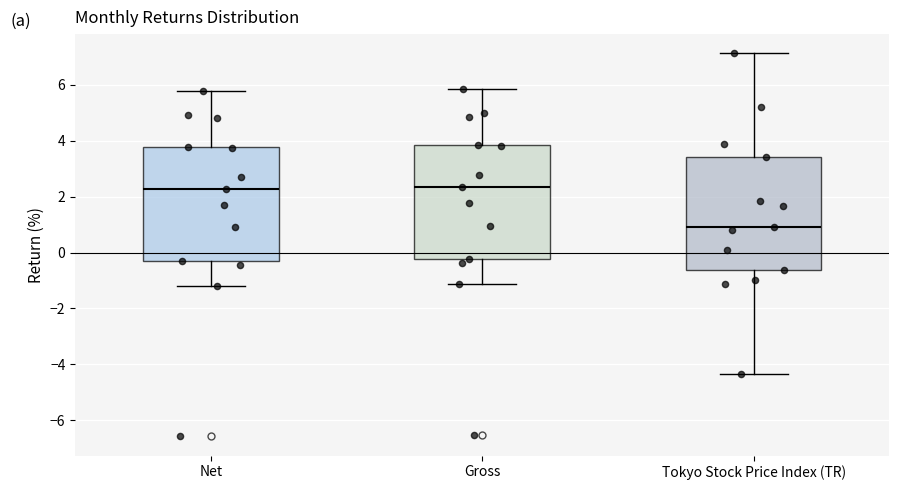

Where does the upper whisker of the box for Net end on the y-axis? The values are not printed on the chart, so give them approximately, as read against the axis.

5.8